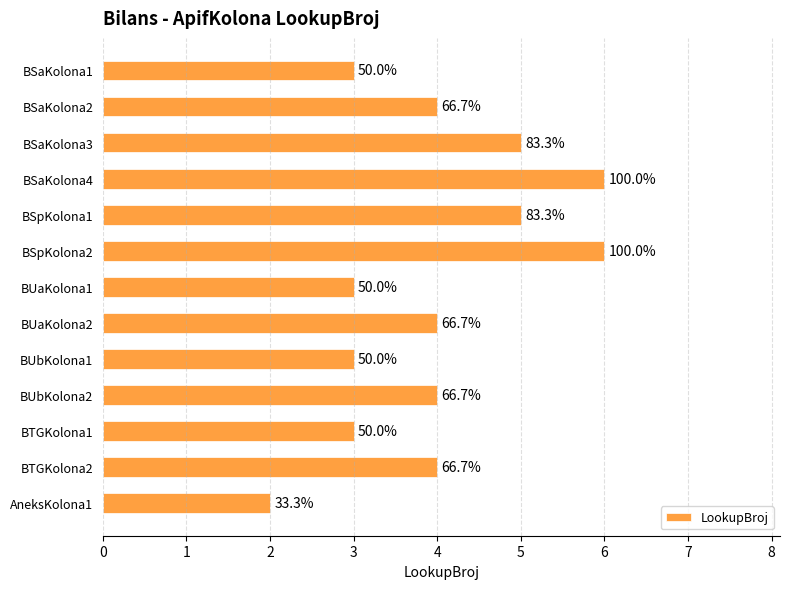

Rank the categories by value from highest to lowest.

BSaKolona4, BSpKolona2, BSaKolona3, BSpKolona1, BSaKolona2, BUaKolona2, BUbKolona2, BTGKolona2, BSaKolona1, BUaKolona1, BUbKolona1, BTGKolona1, AneksKolona1